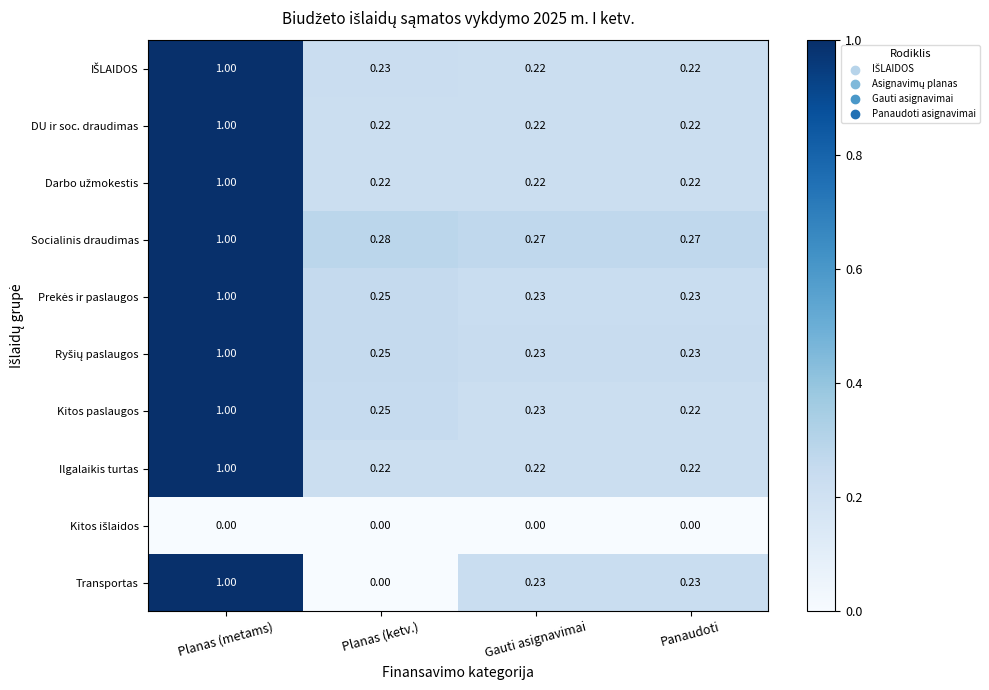

Where is Transportas nearest to the value 0?

Planas (ketv.)